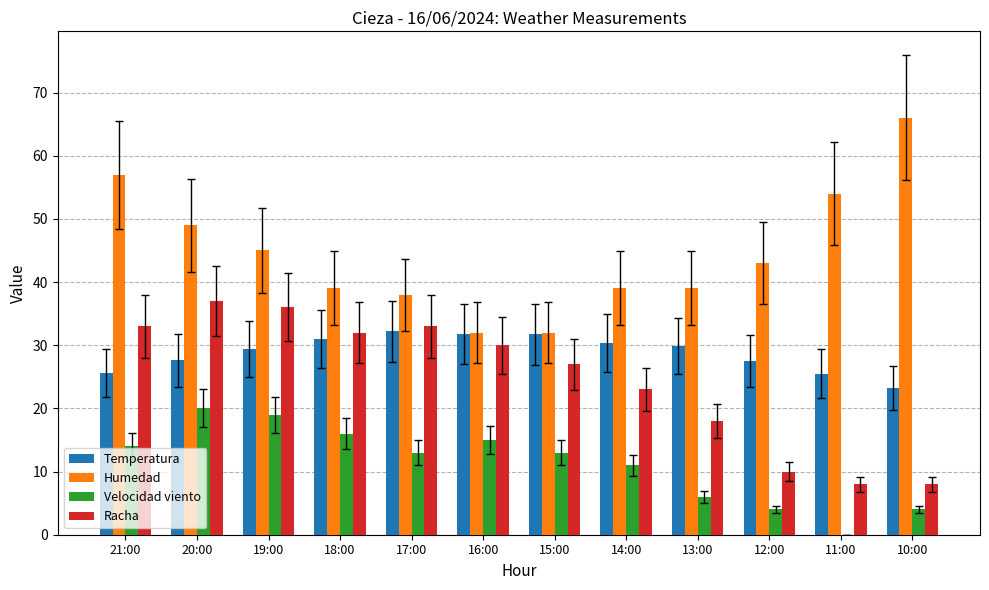

Does the chart contain stacked bars?

No